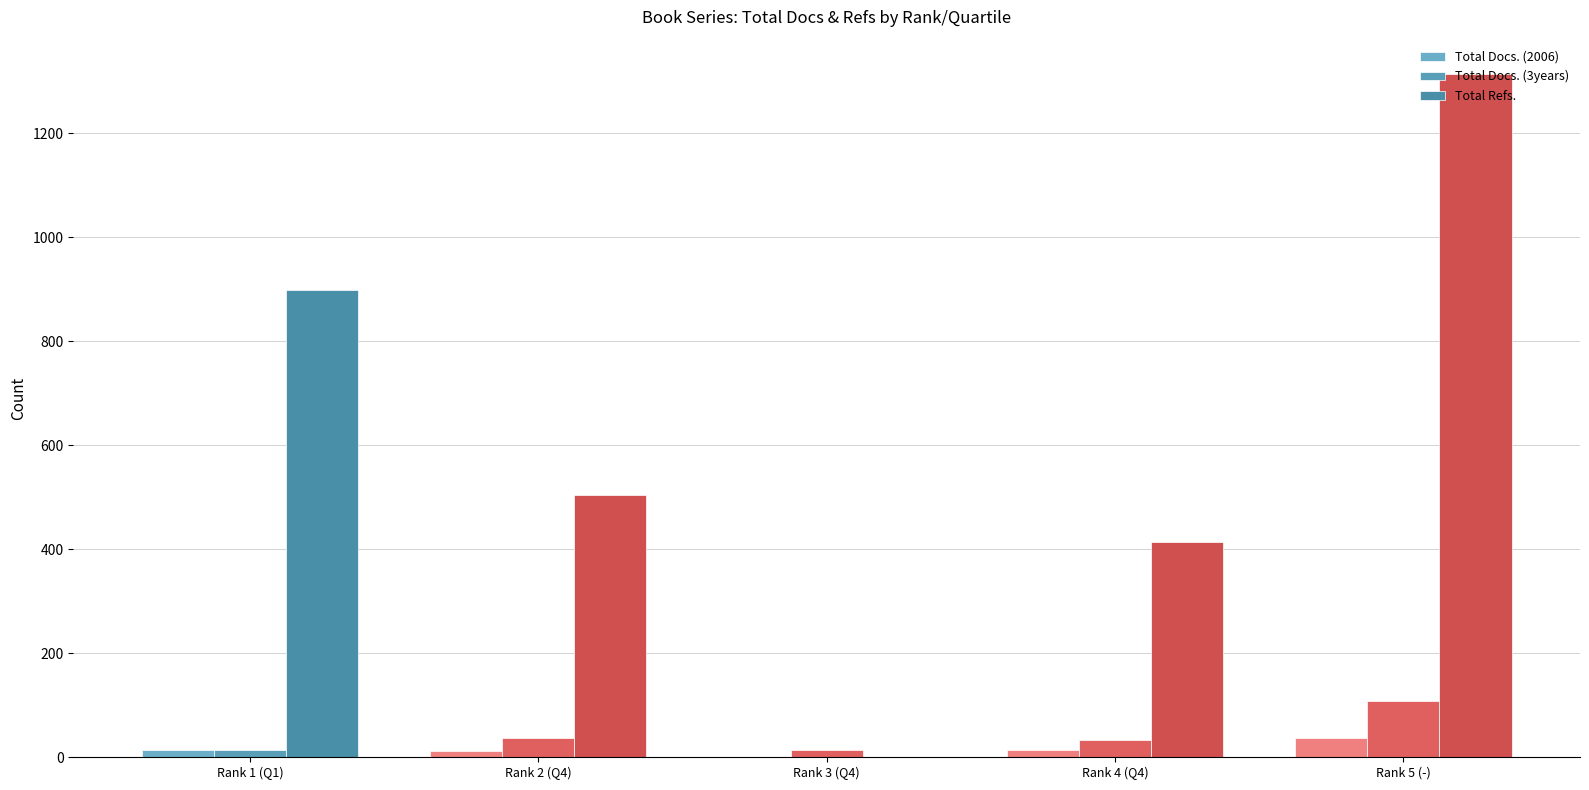

How many series are shown in this chart?

3